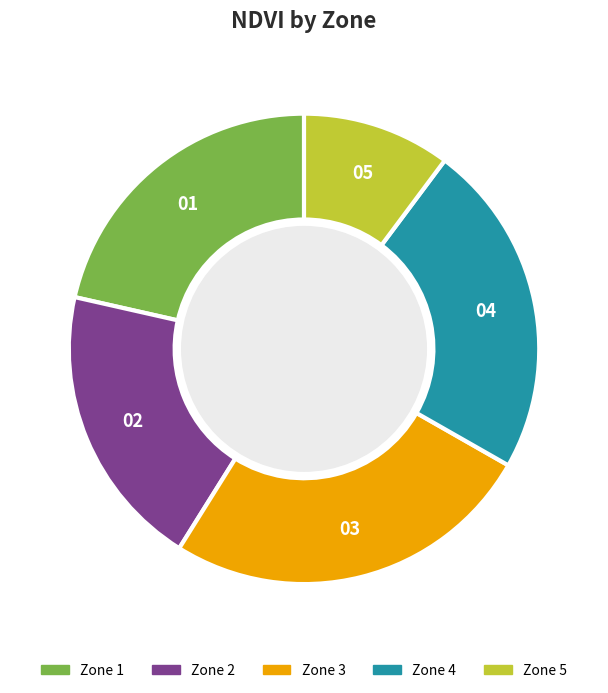

Rank the categories by value from lowest to highest.

Zone 5, Zone 2, Zone 1, Zone 4, Zone 3